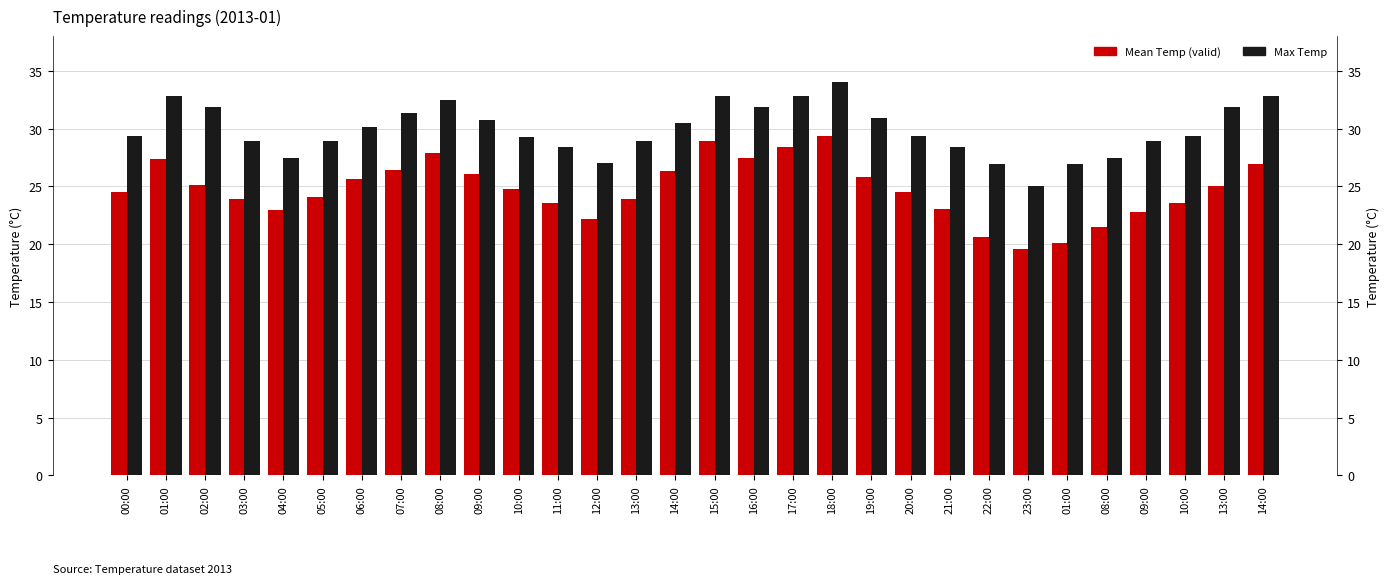

How many values in the Max Temp series exceed 29?

18